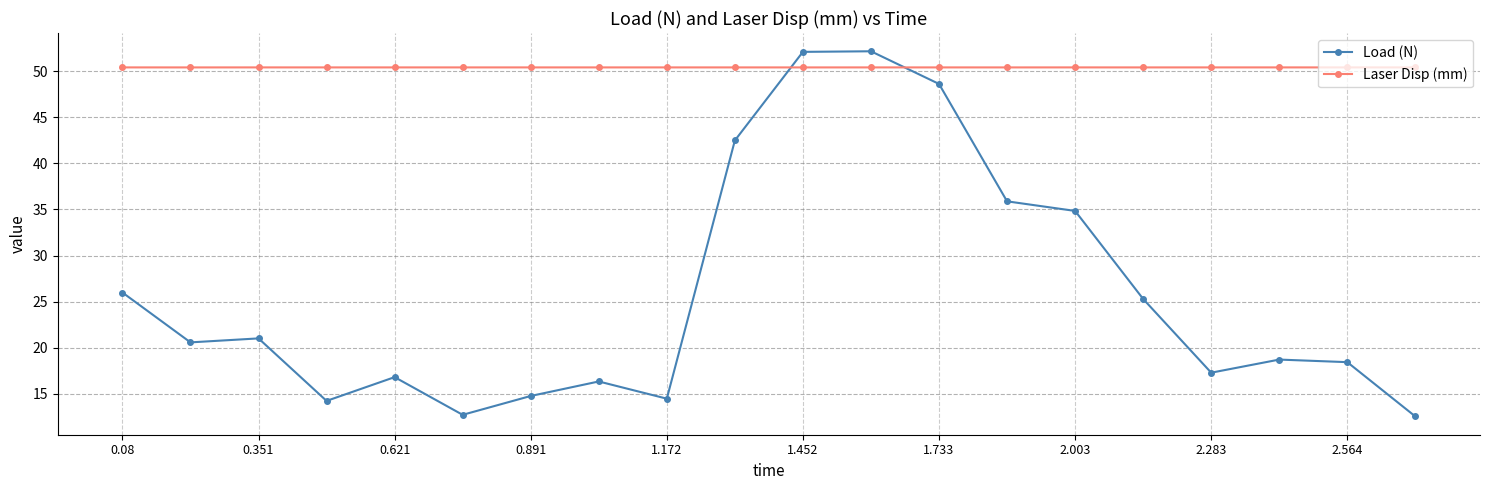

Which series has the largest range (max minus min)?

Load (N)